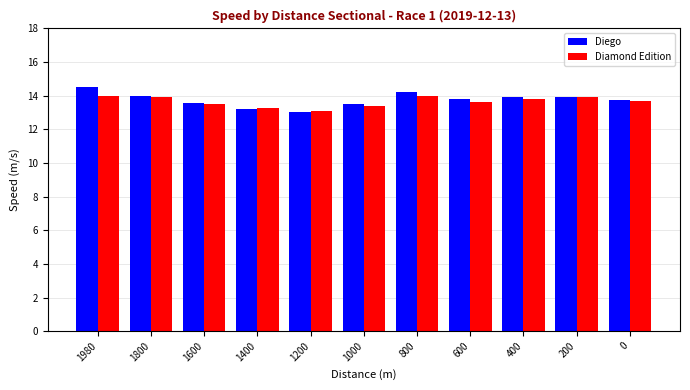

Which series has the largest range (max minus min)?

Diego